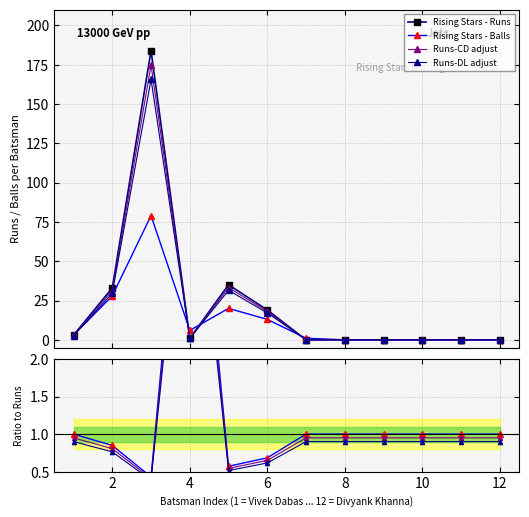

True or false: Rising Stars - Runs has more than 1 points higher than both neighbors.

True